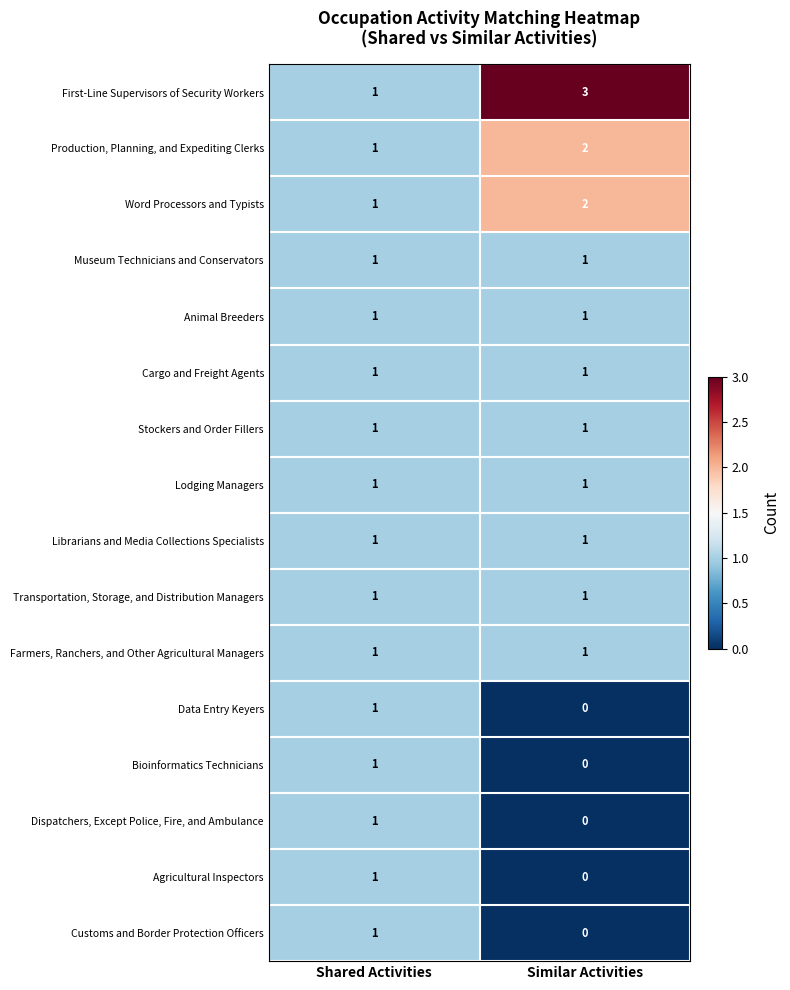

The value of Dispatchers, Except Police, Fire, and Ambulance at Similar Activities is 0. True or false?

True